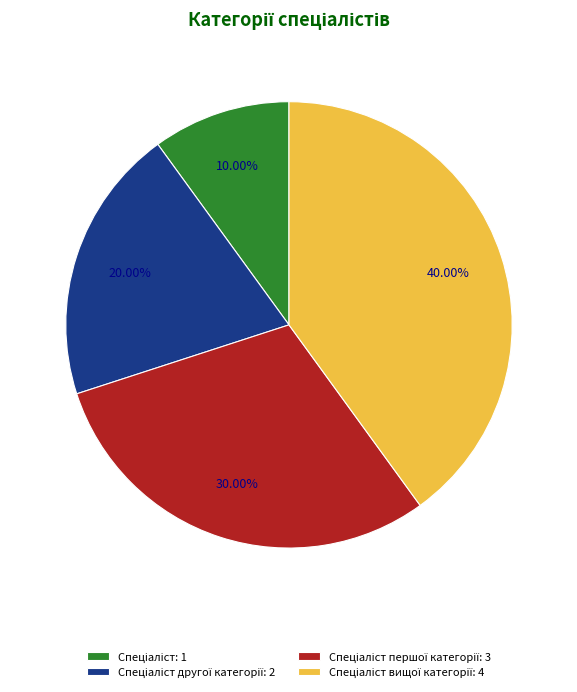

Is there a majority slice in this chart?

No